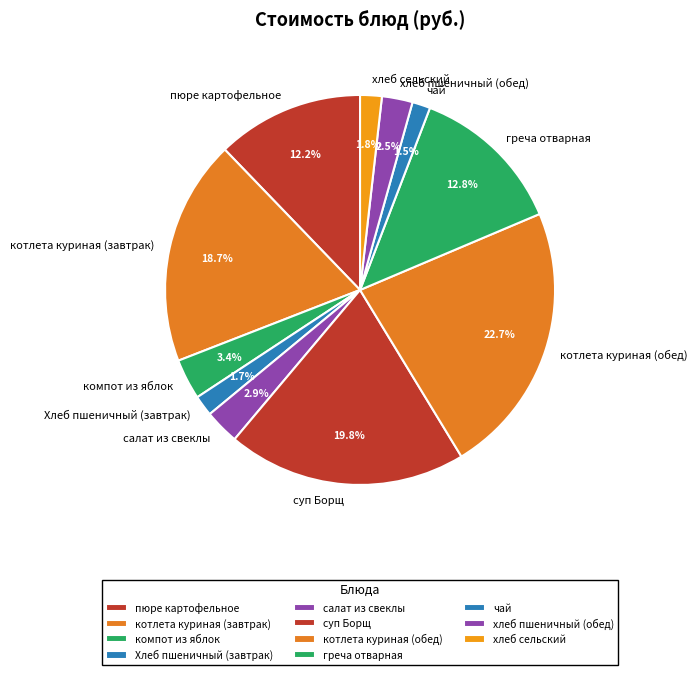

What is the largest slice in the pie chart?

котлета куриная (обед)